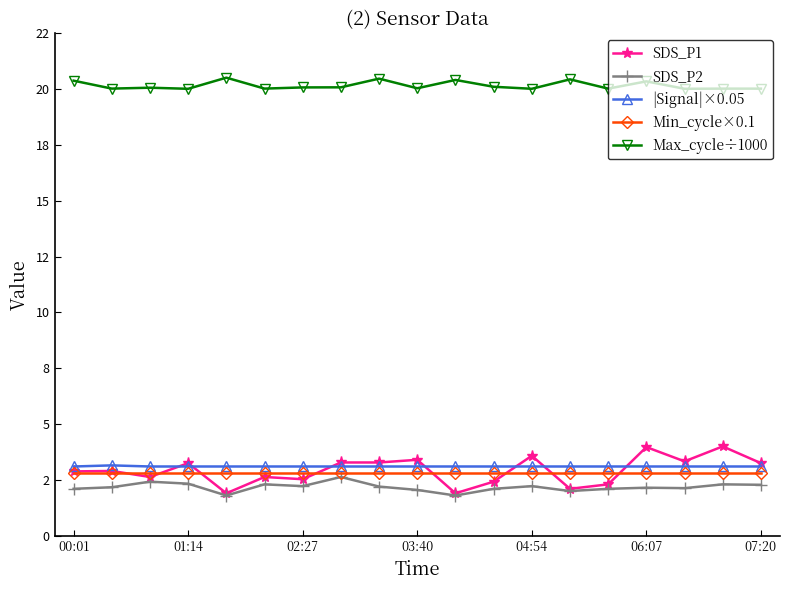

Does the chart have visible grid lines?

No